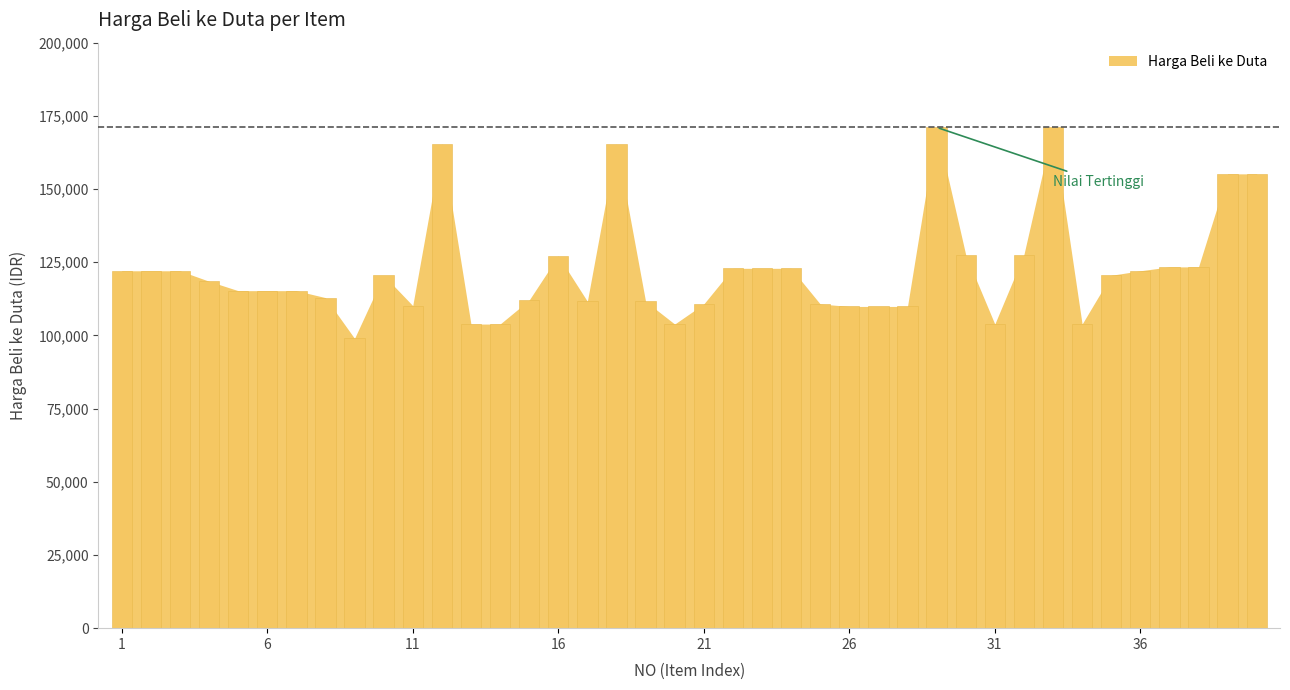

How many series are shown in this chart?

1